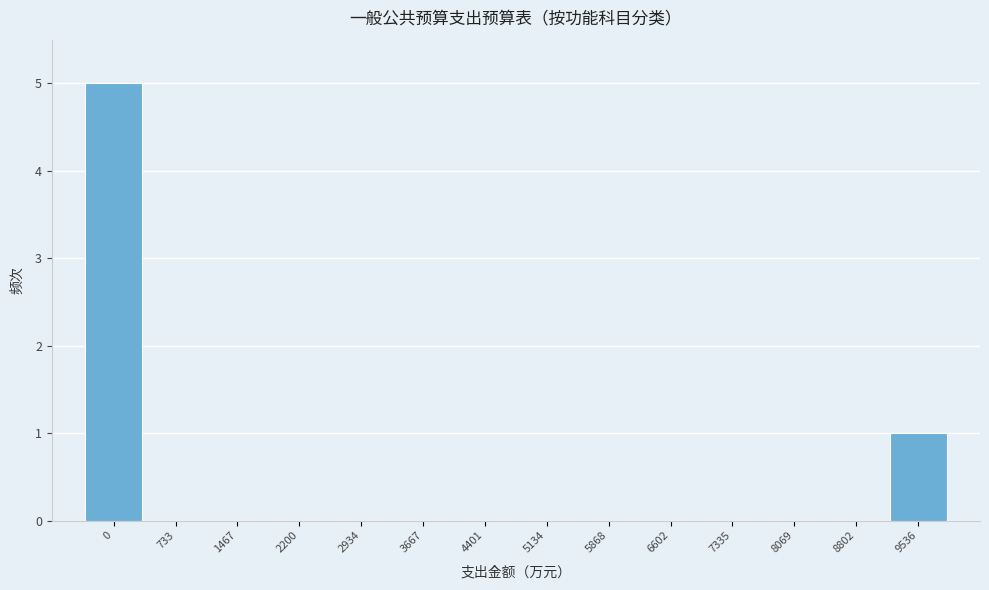

Reading left to right, transcribe all the data shown in this chart.

0=5	733=0	1467=0	2200=0	2934=0	3667=0	4401=0	5134=0	5868=0	6602=0	7335=0	8069=0	8802=0	9536=1